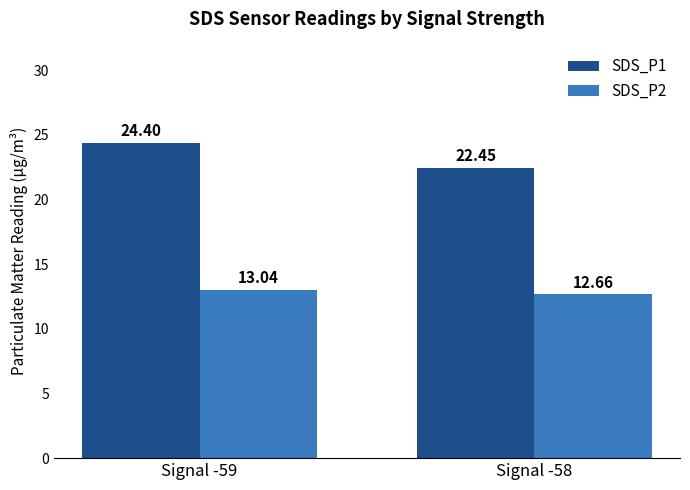

What is the value of the SDS_P2 bar at the 1st from the left?

13.0